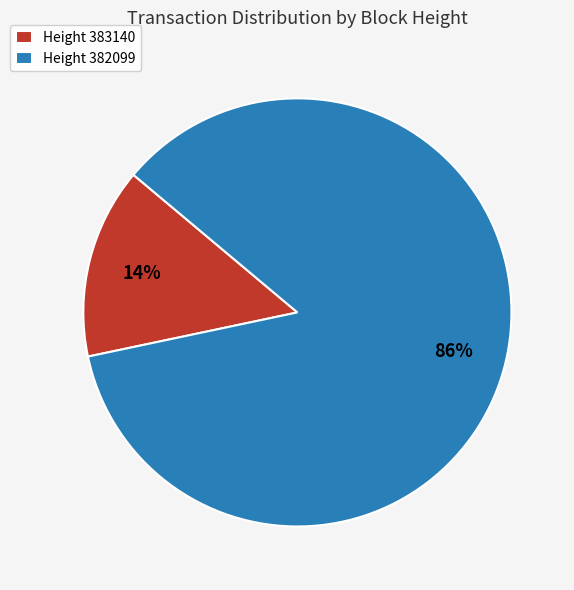

Is it true that Height 382099 is 86% of the pie?

True